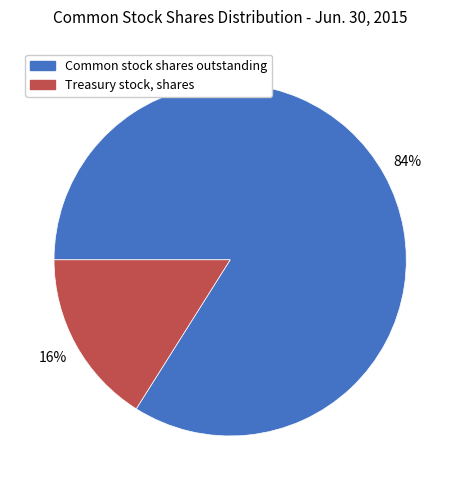

What is the ratio of the value at Common stock shares outstanding to the value at Treasury stock, shares?

5.2